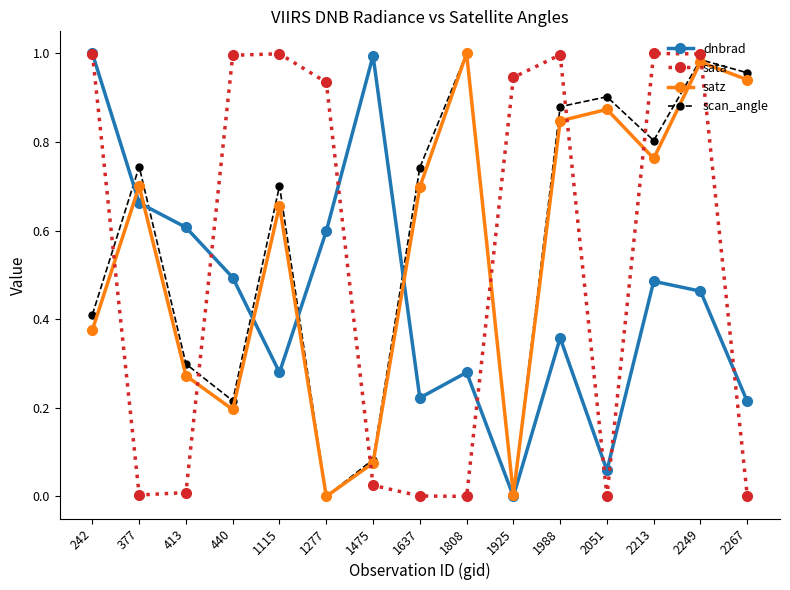

The scan_angle series shows 0.7 at 1115. True or false?

True